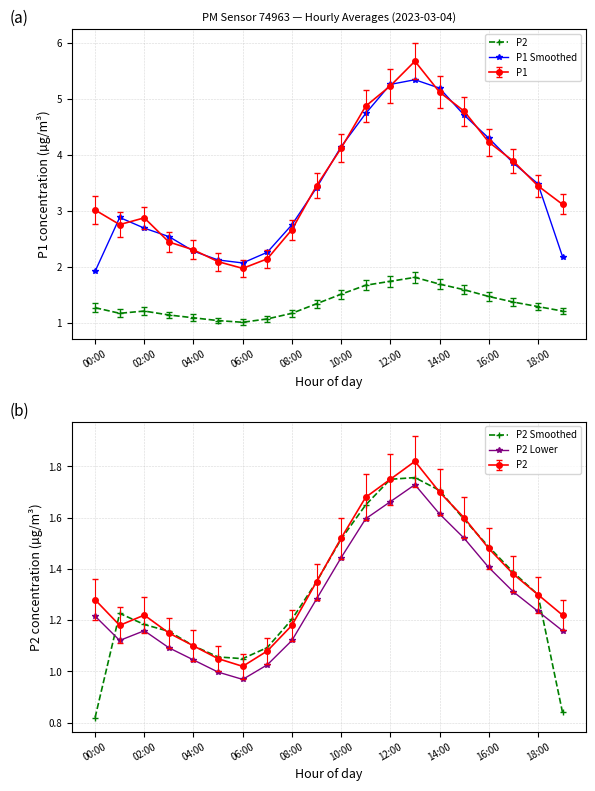

True or false: P2 Lower and P2 intersect in this chart.

False